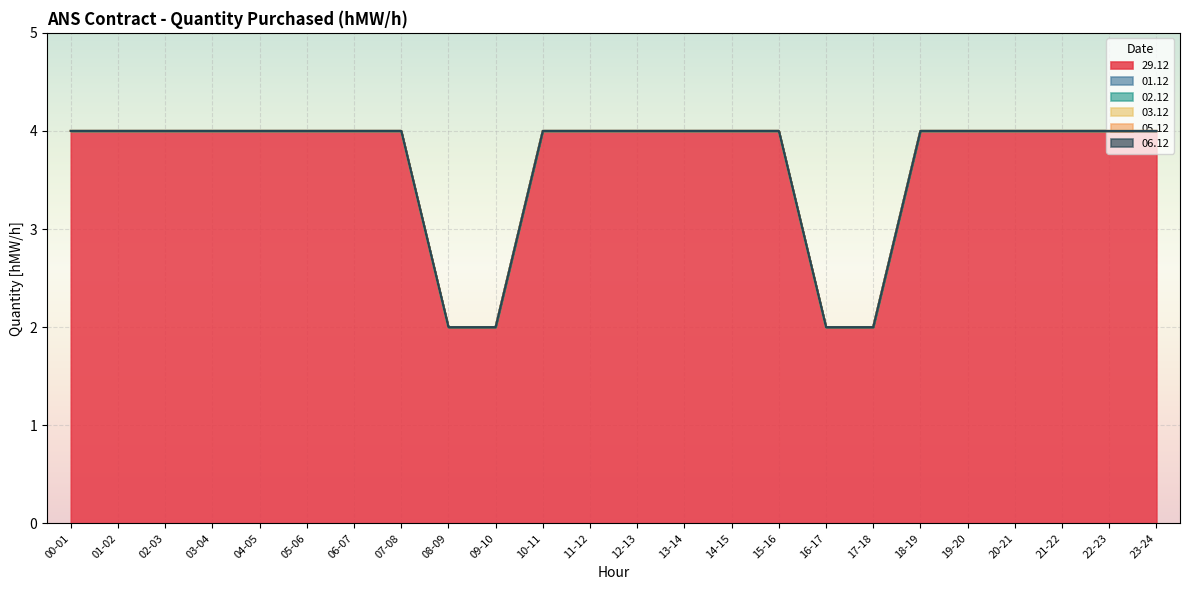

Which series has the largest range (max minus min)?

29.12